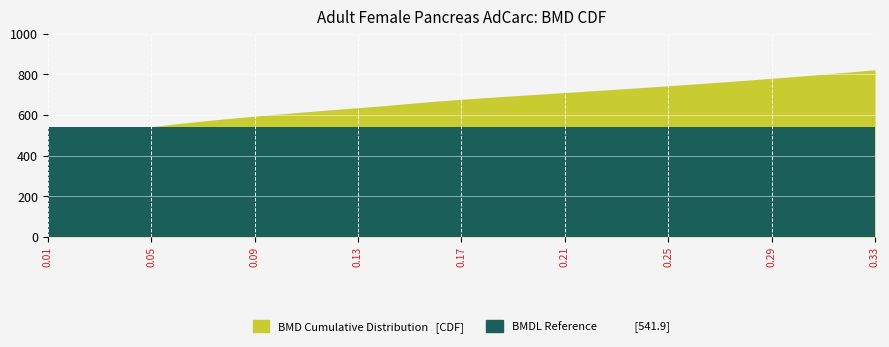

Which category has the lowest value in the BMD Cumulative Distribution series?

0.01